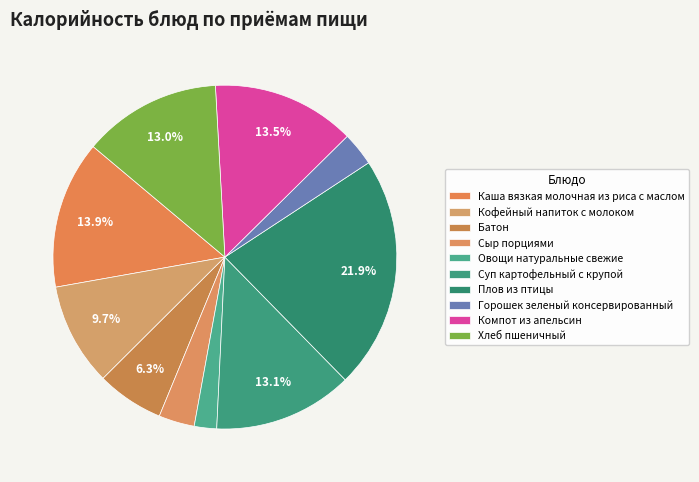

Is there any slice that represents more than half of the pie?

No